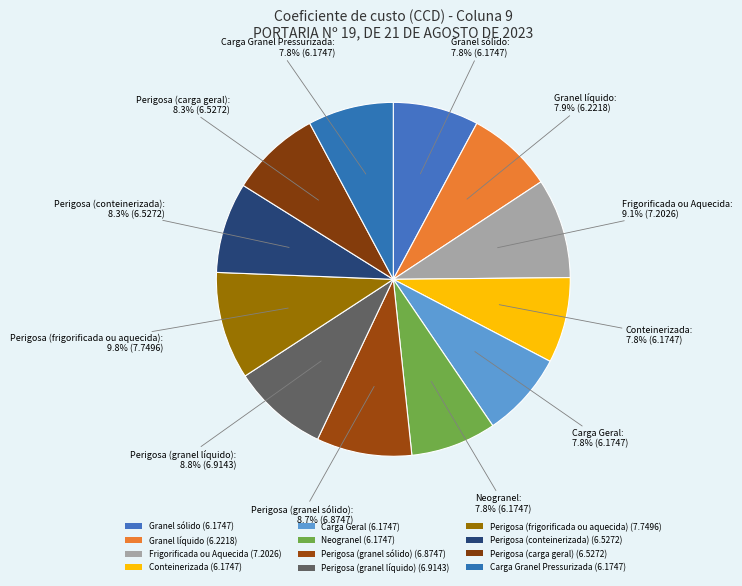

Which slice is the smallest?

Granel sólido